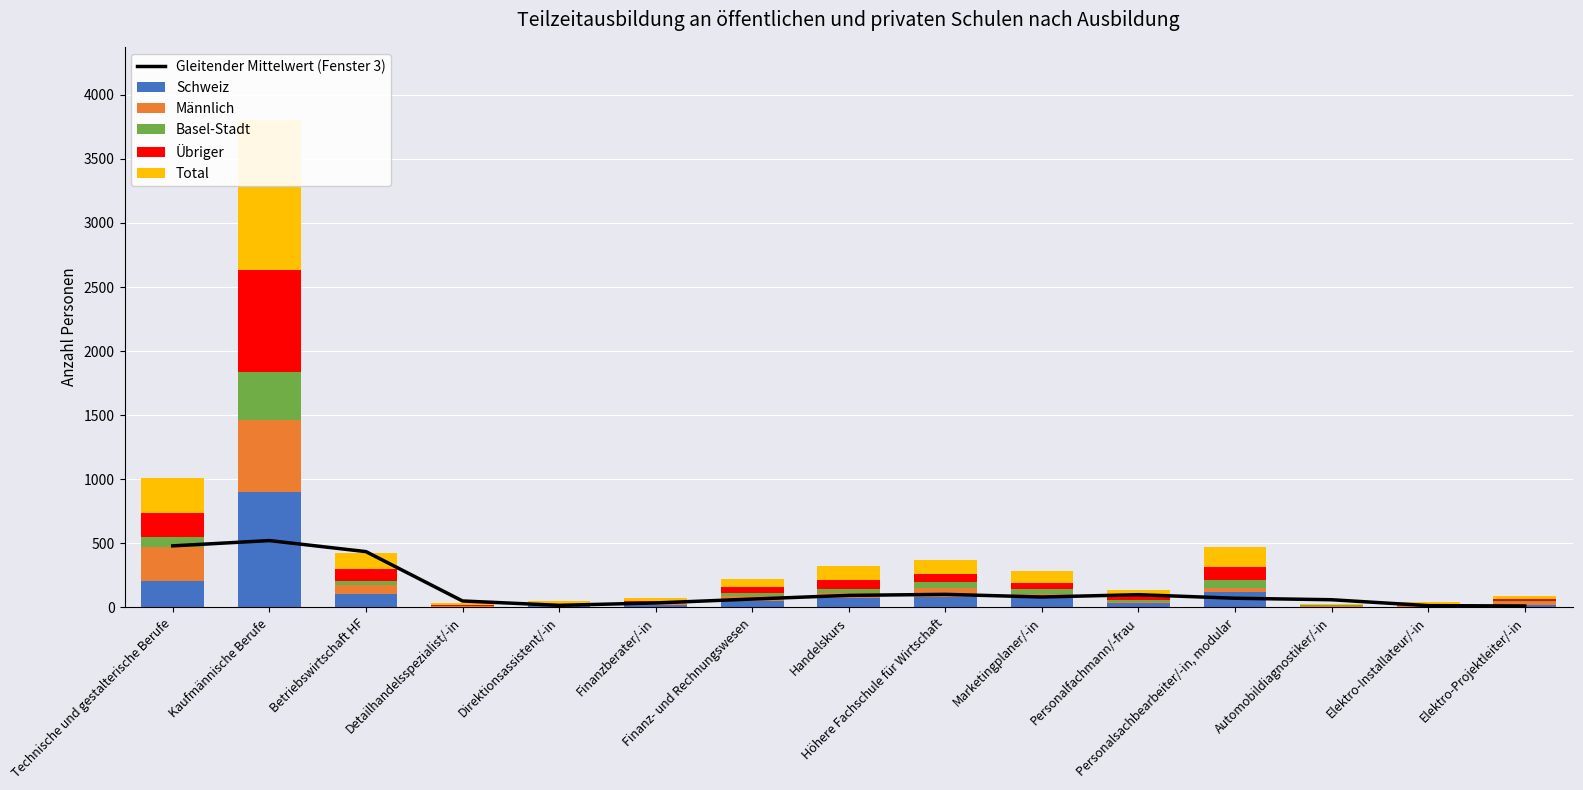

How many data points in Schweiz are above 54?

7